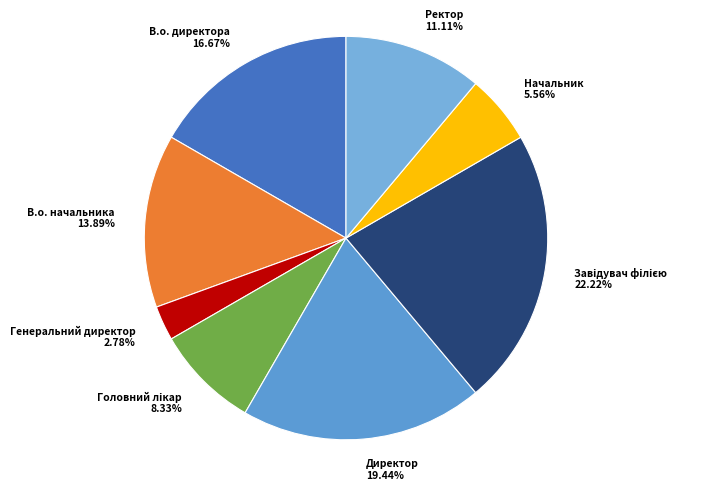

To the nearest percent, what is the difference between the Ректор and Начальник slice percentages?

6%